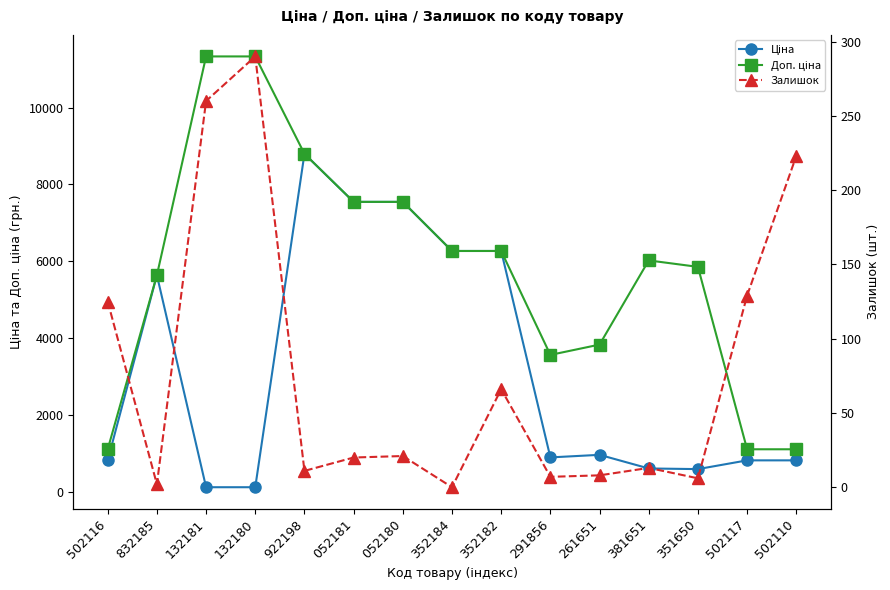

True or false: Ціна and Доп. ціна intersect in this chart.

False